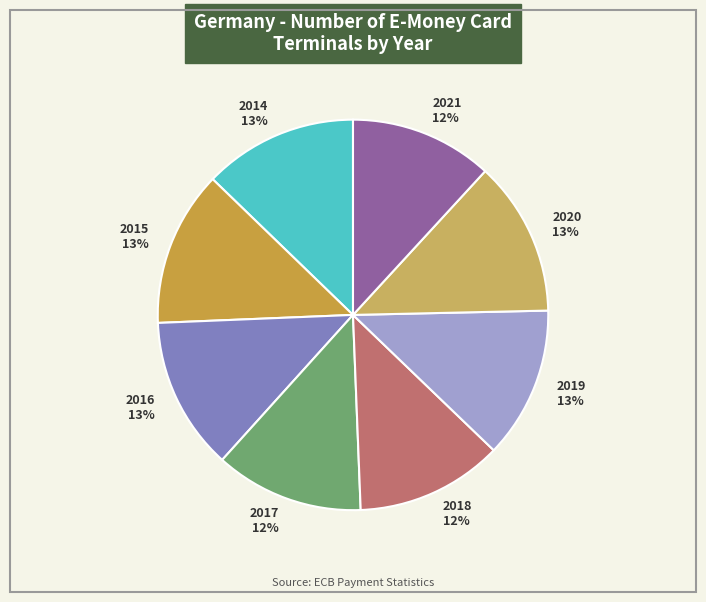

Does 2015 represent more than half of the total?

No